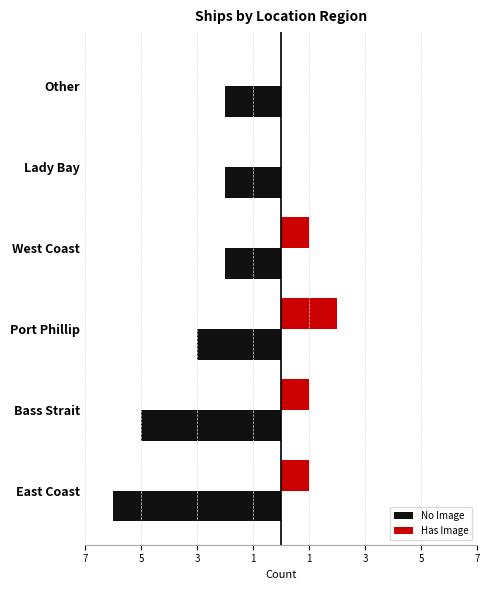

How many Has Image values are between 0 and 1?

5